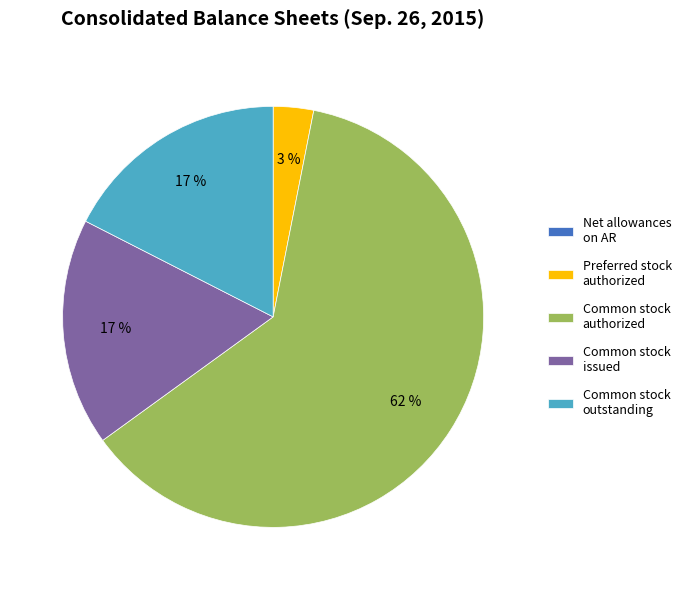

The Common stock authorized slice represents 75% of the pie. True or false?

False